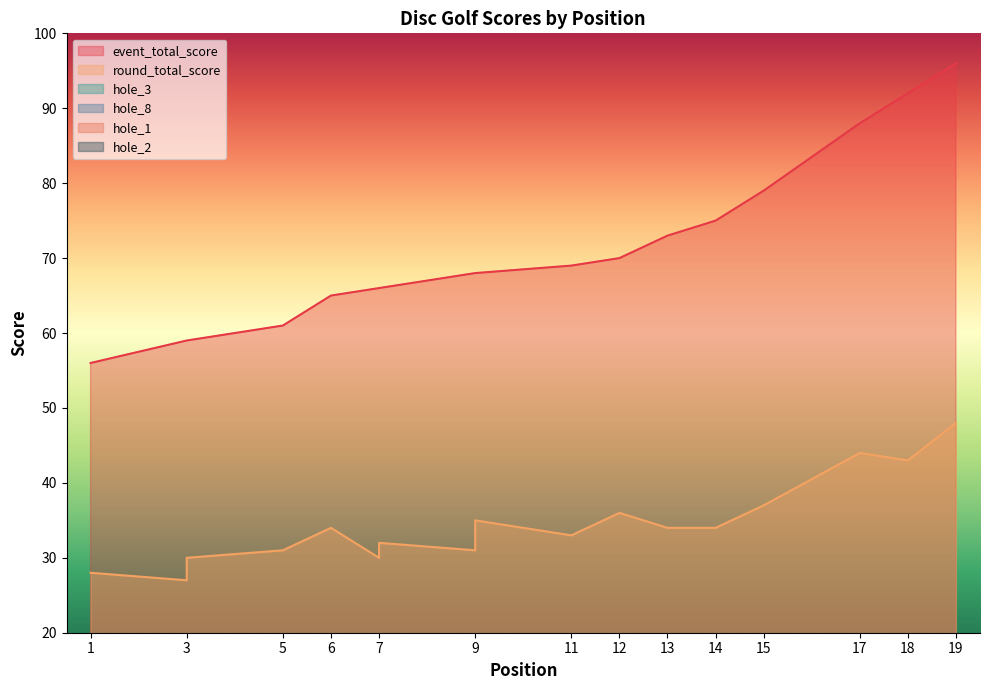

What are all the series names shown in the legend?

event_total_score, round_total_score, hole_3, hole_8, hole_1, hole_2